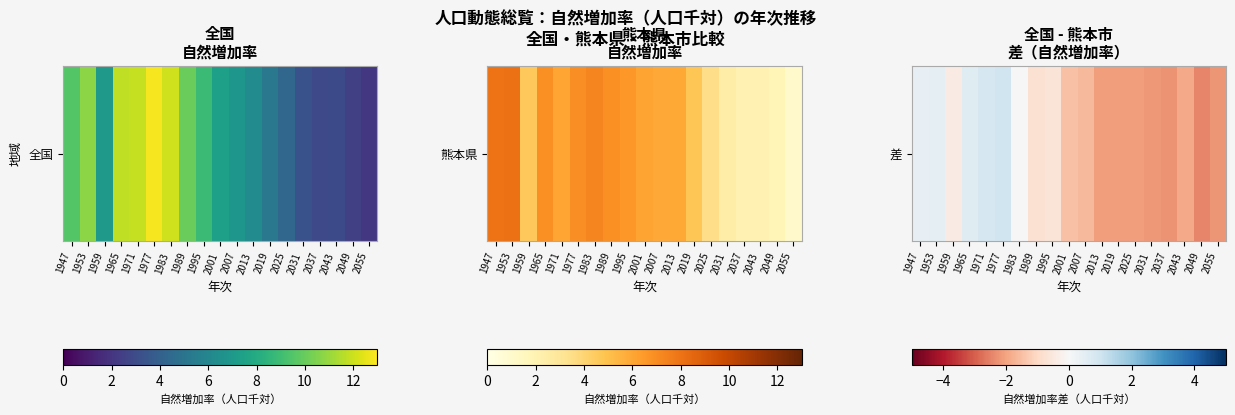

What is the difference between the values at 1959 and 2043?

1.5